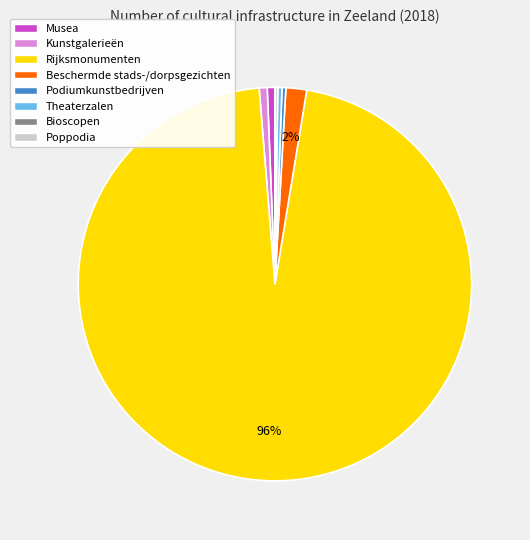

The Theaterzalen slice represents 15% of the pie. True or false?

False